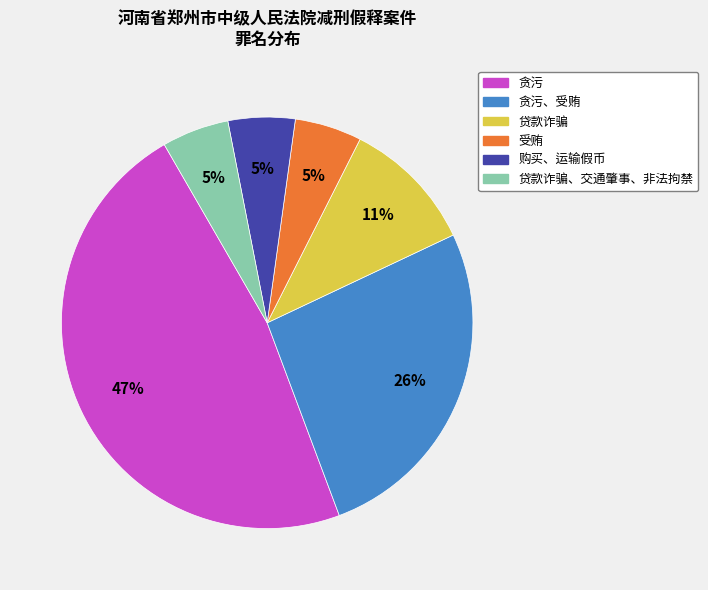

Does any single category account for the majority?

No